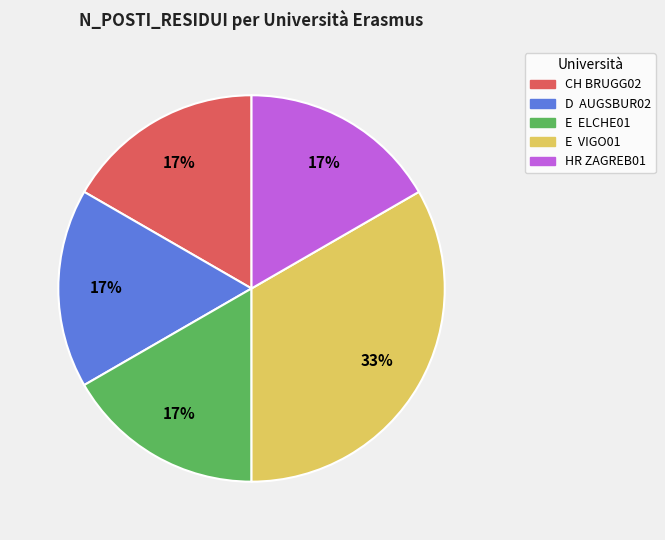

The CH BRUGG02 slice represents 31% of the pie. True or false?

False